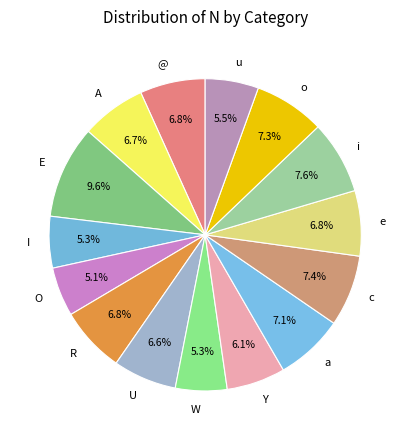

Is it true that W is 14% of the pie?

False